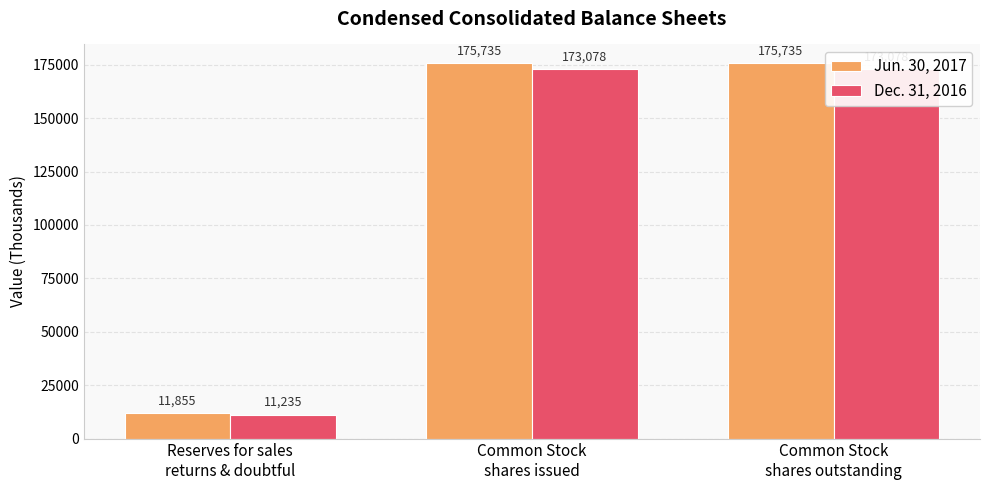

What is the label of the 2nd bar from the left?

Common Stock
shares issued